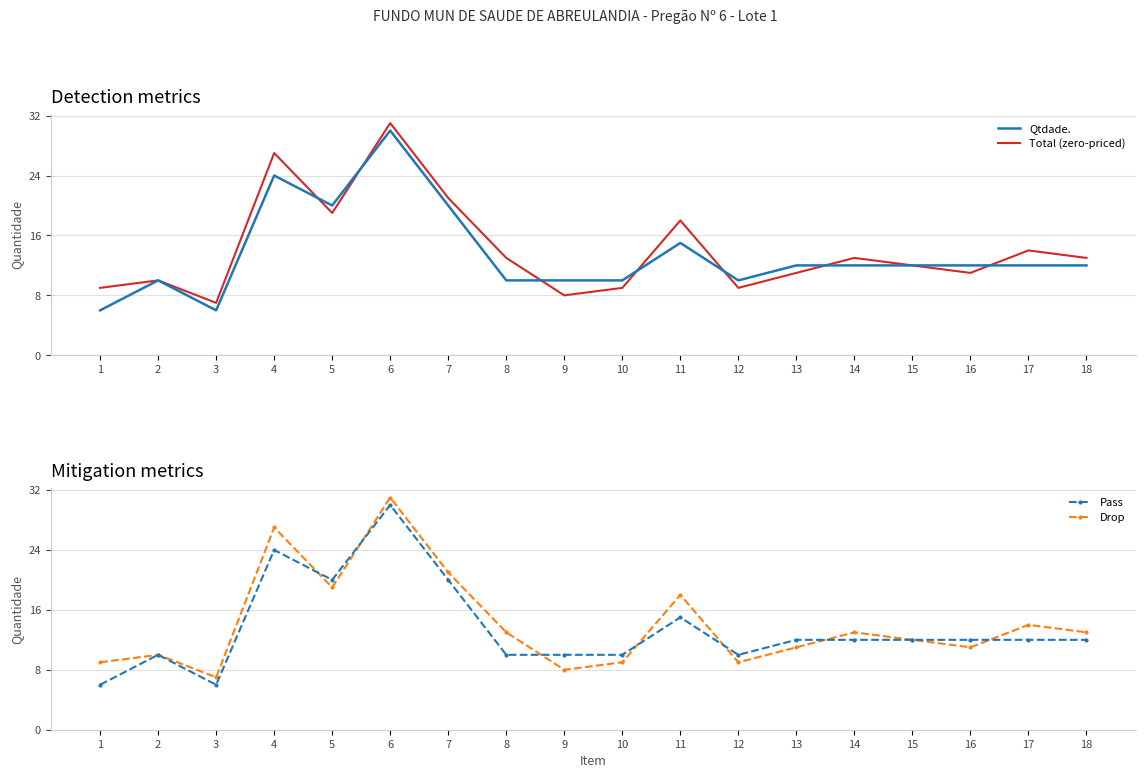

Between 4 and 14, which series saw the biggest shift?

Total (zero-priced)